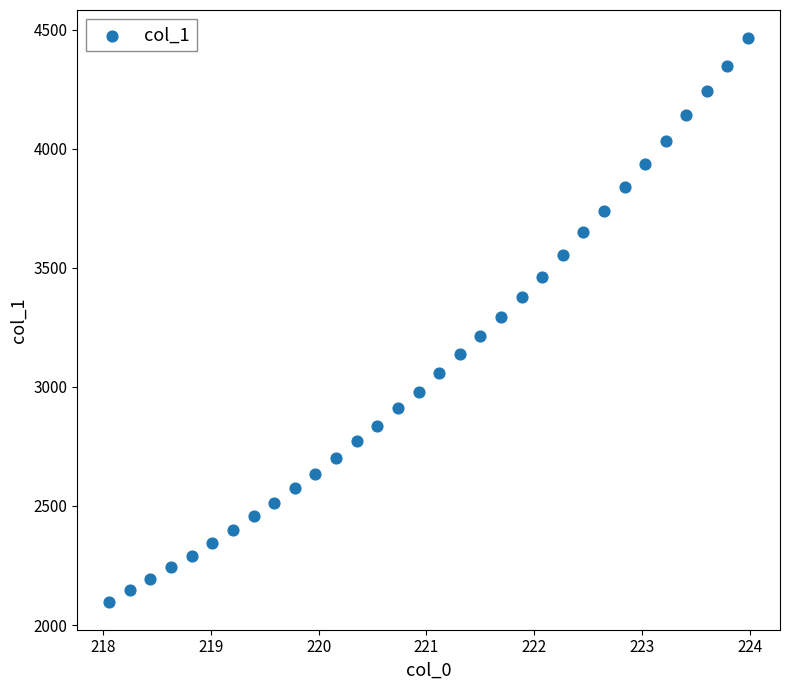

What is the range of X values (max minus min)?

5.9